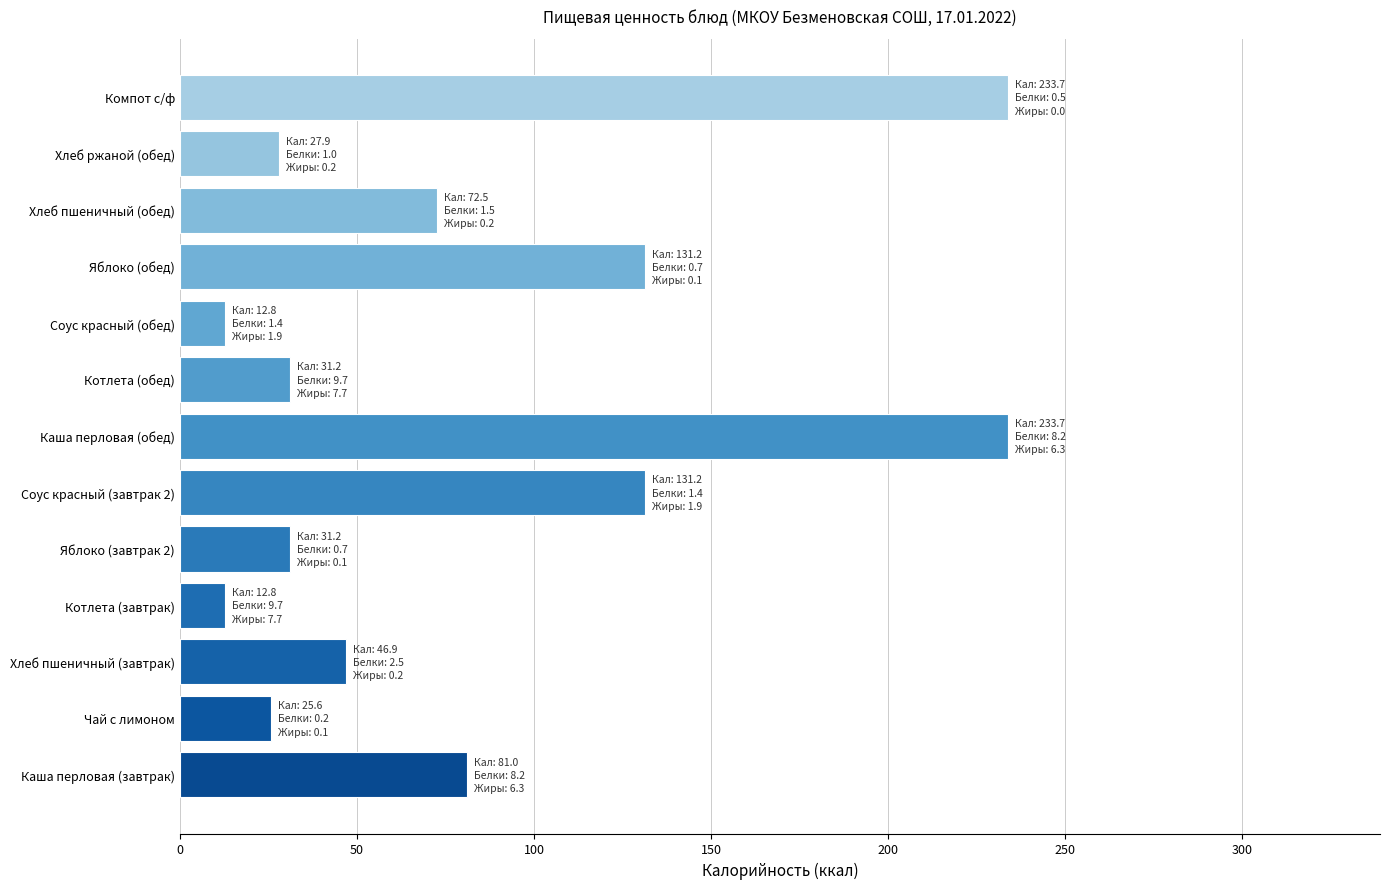

What is the average value?

82.4